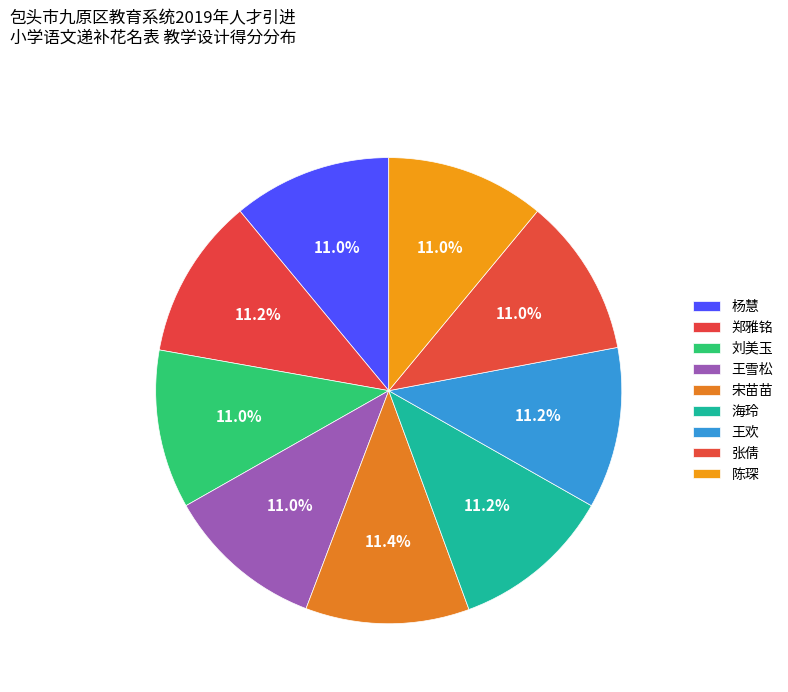

To the nearest percent, what portion does 刘美玉 represent?

11%